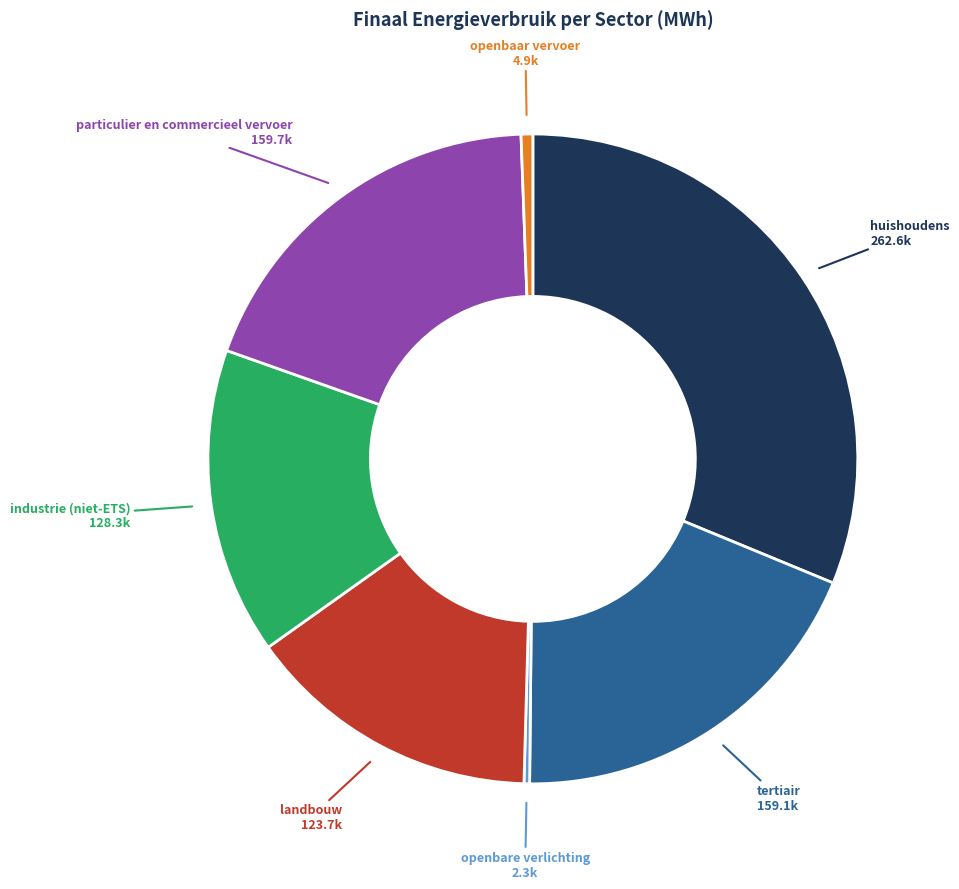

Which slice is the largest?

huishoudens